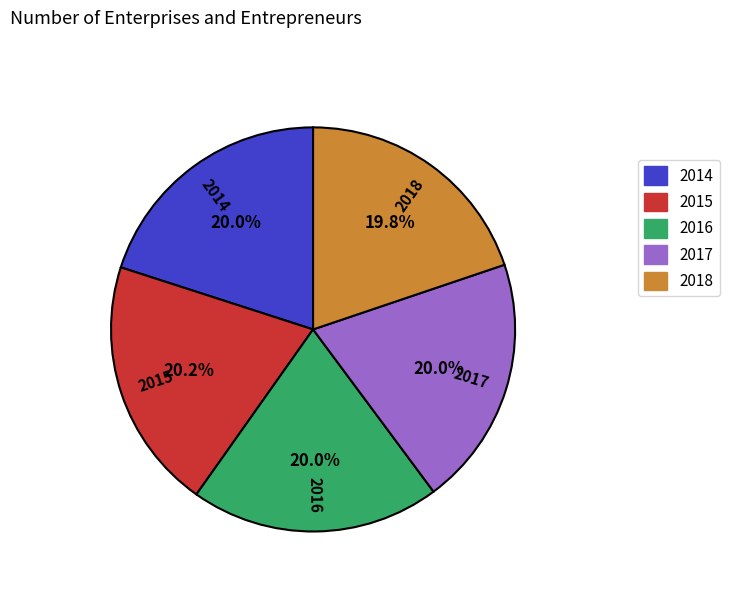

What percentage is the 2016 slice, to the nearest percent?

20%